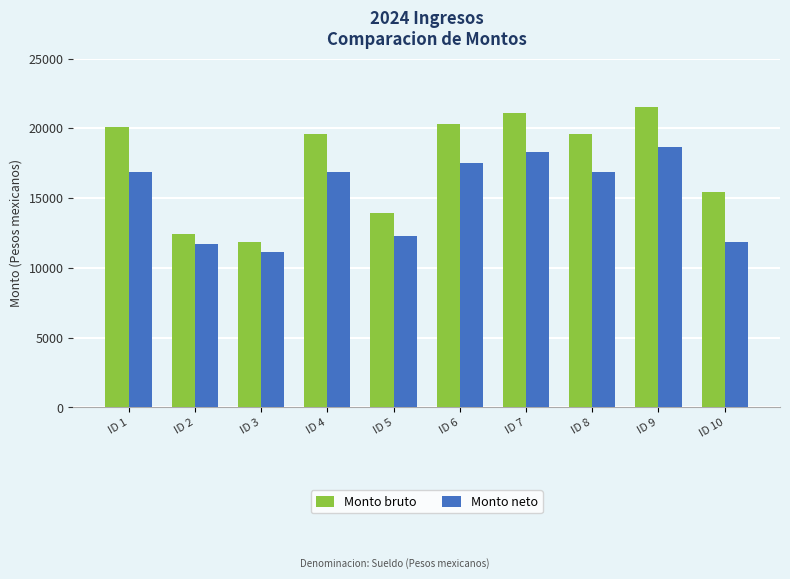

Is it true that Monto bruto equals 19819.8 at ID 2?

False